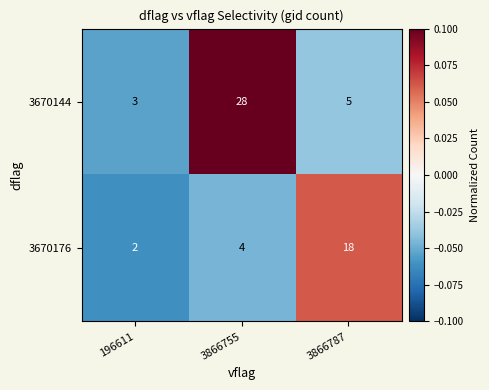

Which series has the largest range (max minus min)?

3670144